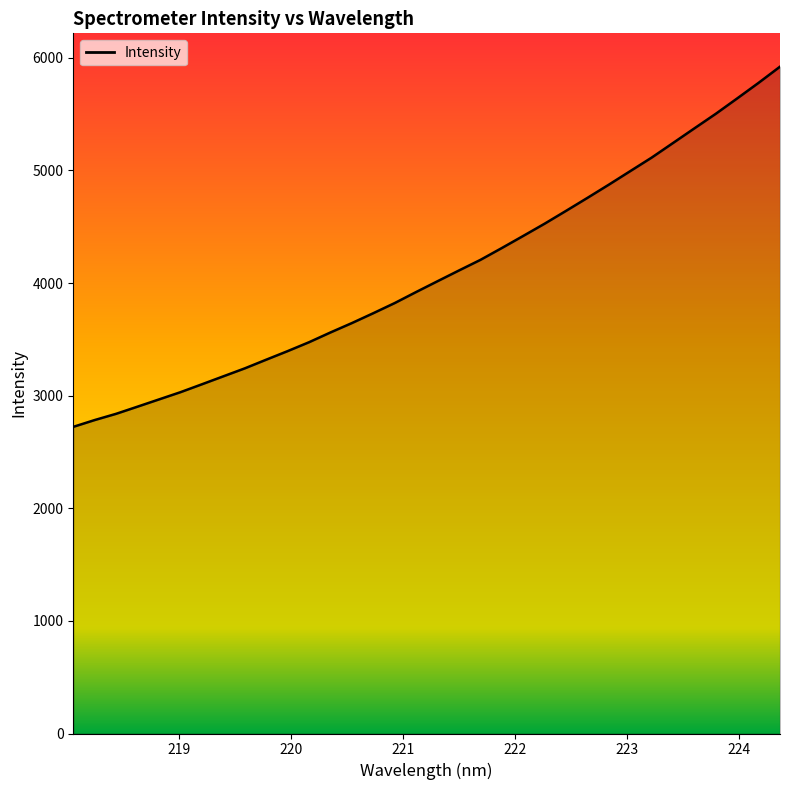

What is the difference between the maximum and minimum values?

3198.5